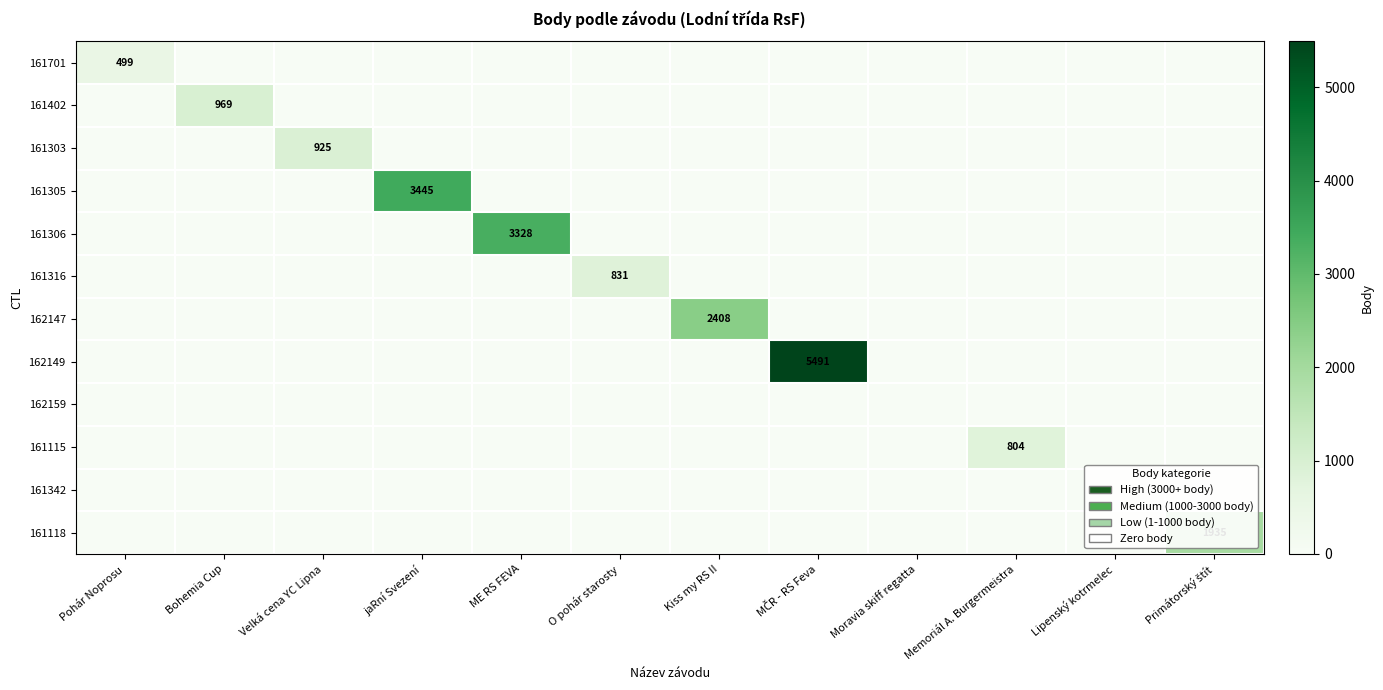

The value of 161402 at Bohemia Cup is 969. True or false?

True